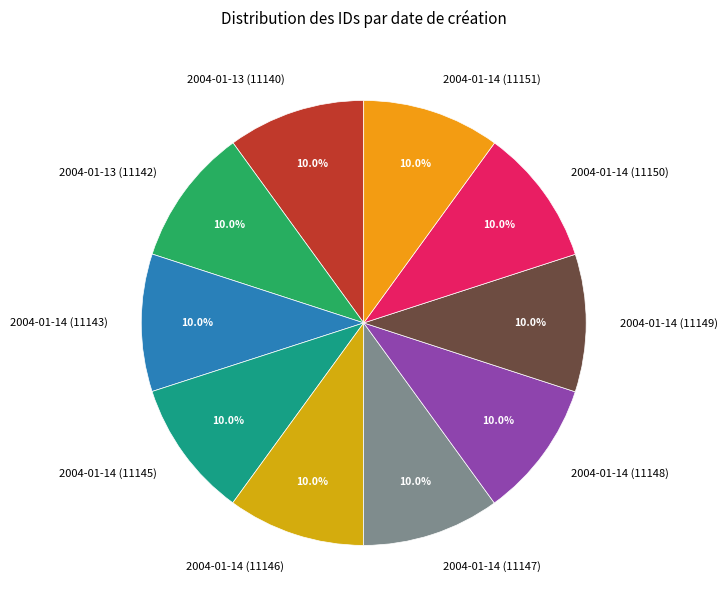

How many segments does this pie chart have?

10